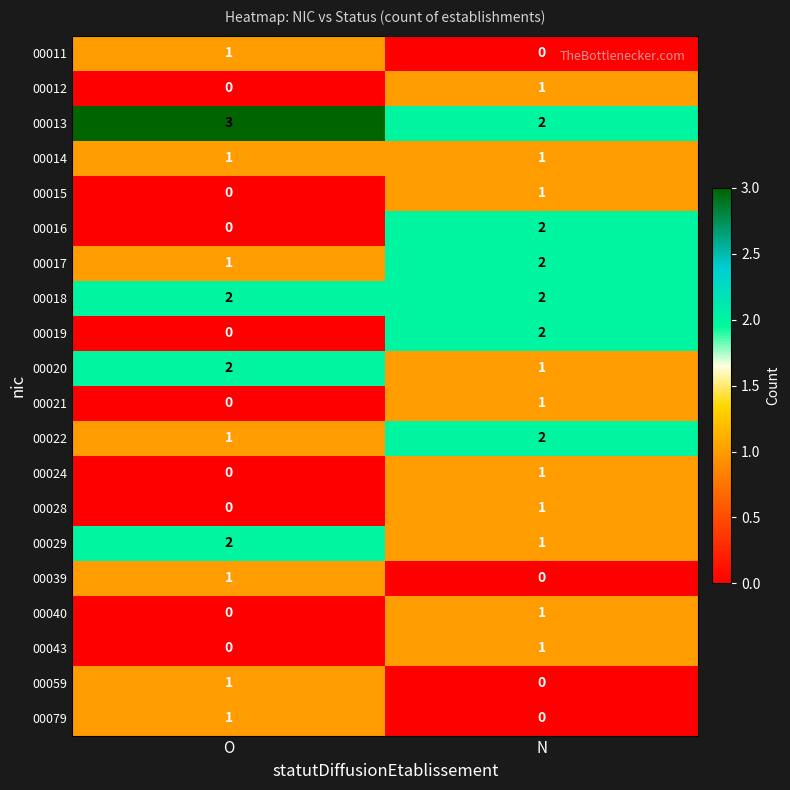

True or false: 00020 has a value of 1 at O.

False